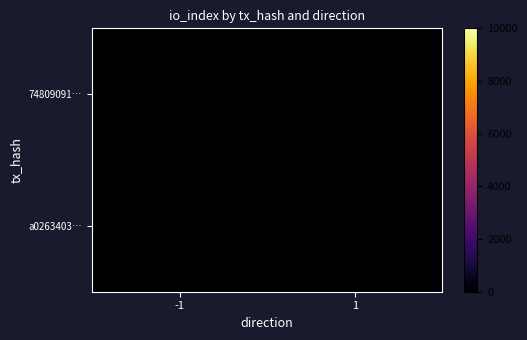

At how many categories does at least one series exceed 2?

2